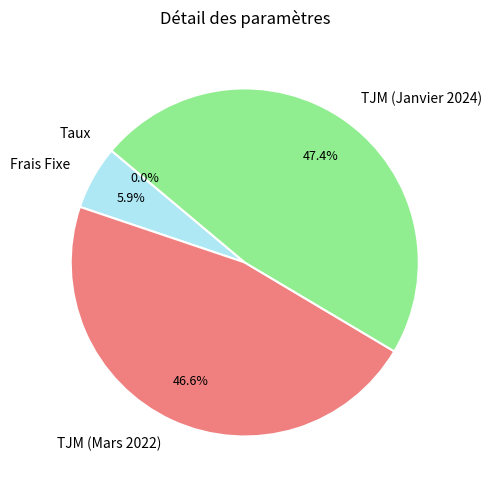

Which category has the biggest portion of the pie?

TJM (Janvier 2024)